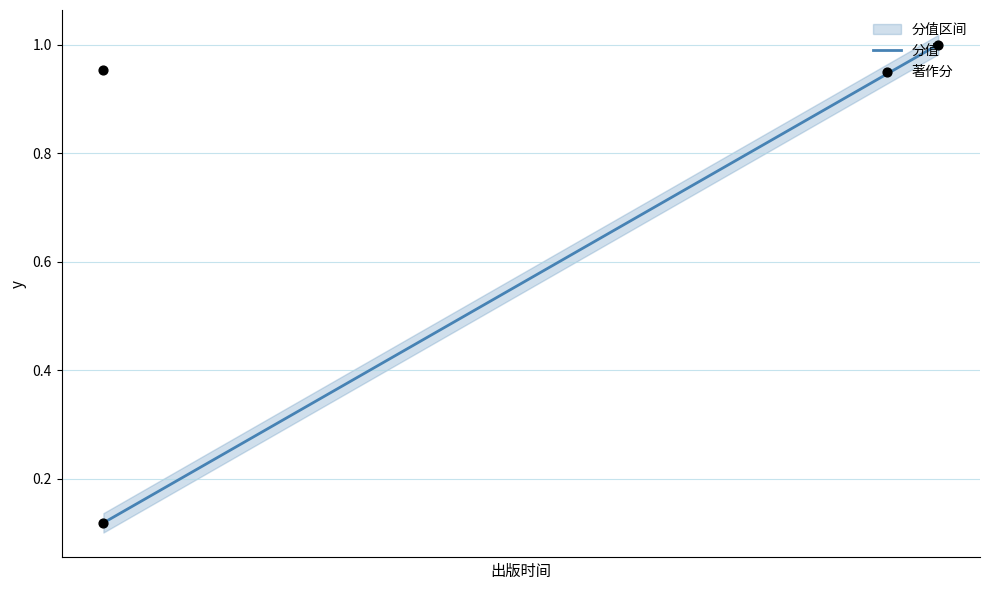

Which has a higher value, 2014-08-01 or 2014-12-01?

2014-12-01